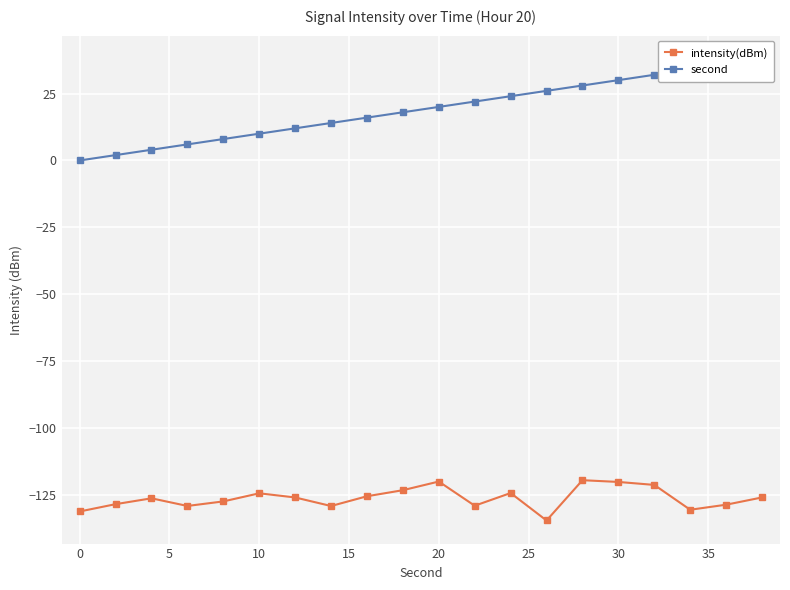

Which series has the widest spread of values?

second